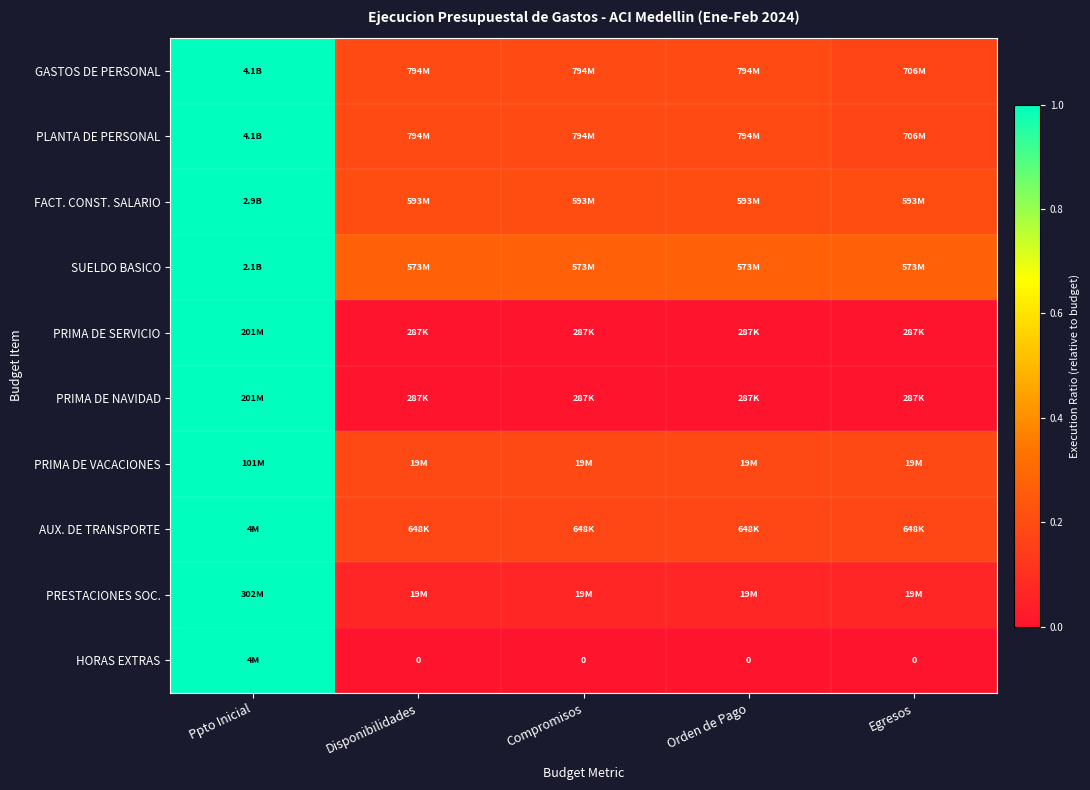

What is the difference between the highest and lowest values at Disponibilidades?

0.3